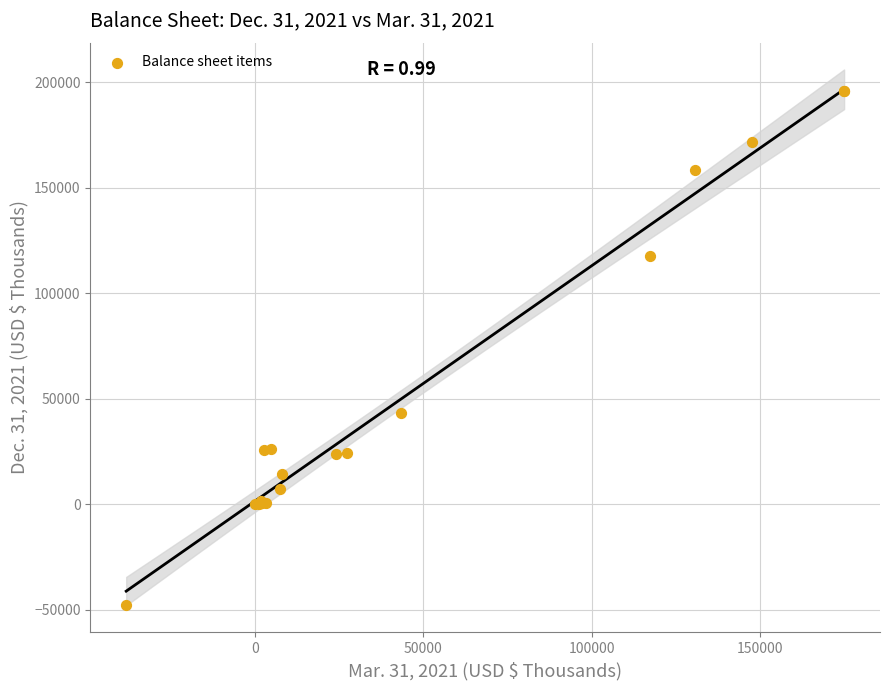

What Y value in the scatter plot is closest to 74059?

43324